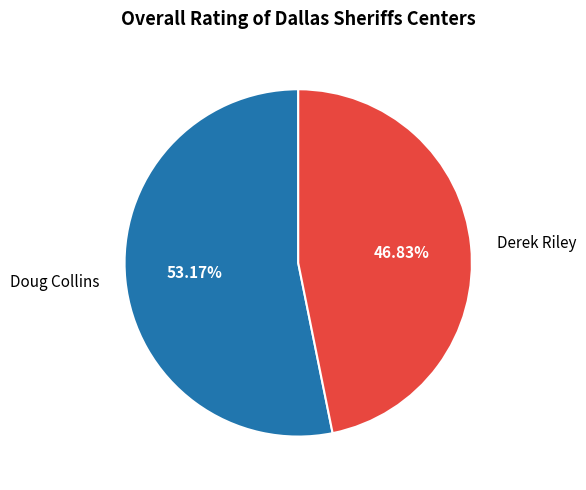

Rank the categories by value from highest to lowest.

Doug Collins, Derek Riley